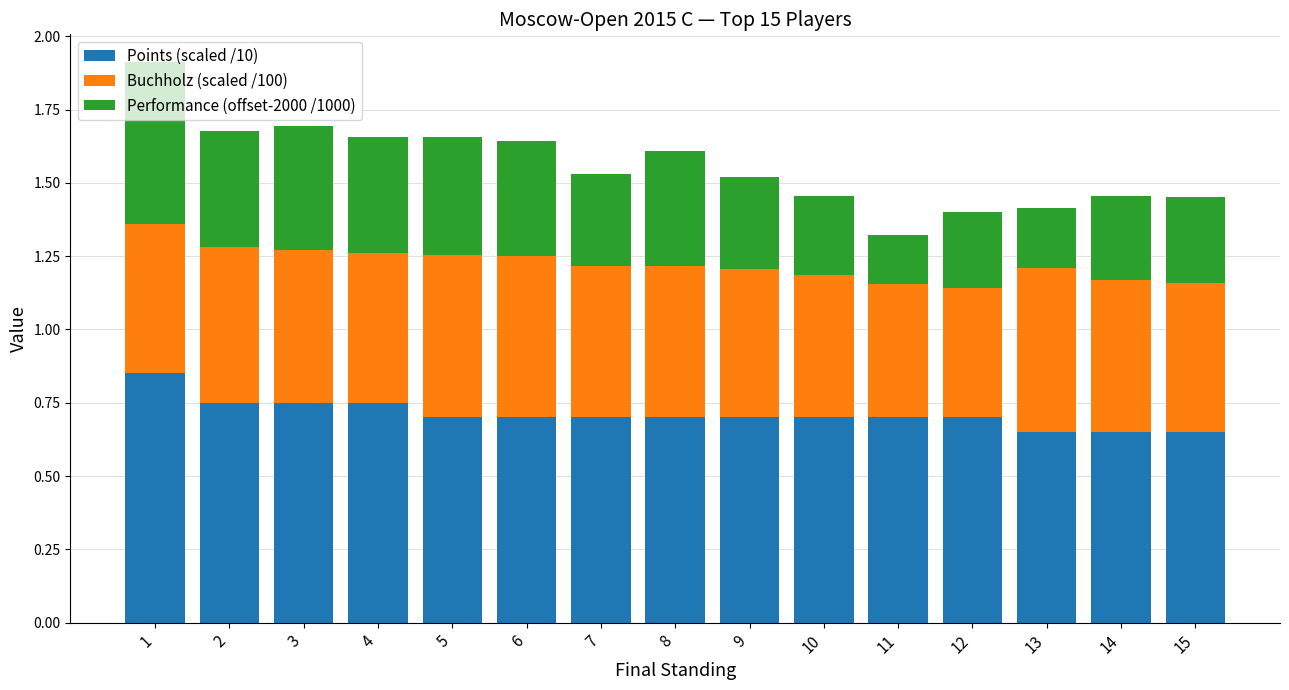

What are all the series names shown in the legend?

Points (scaled /10), Buchholz (scaled /100), Performance (offset-2000 /1000)